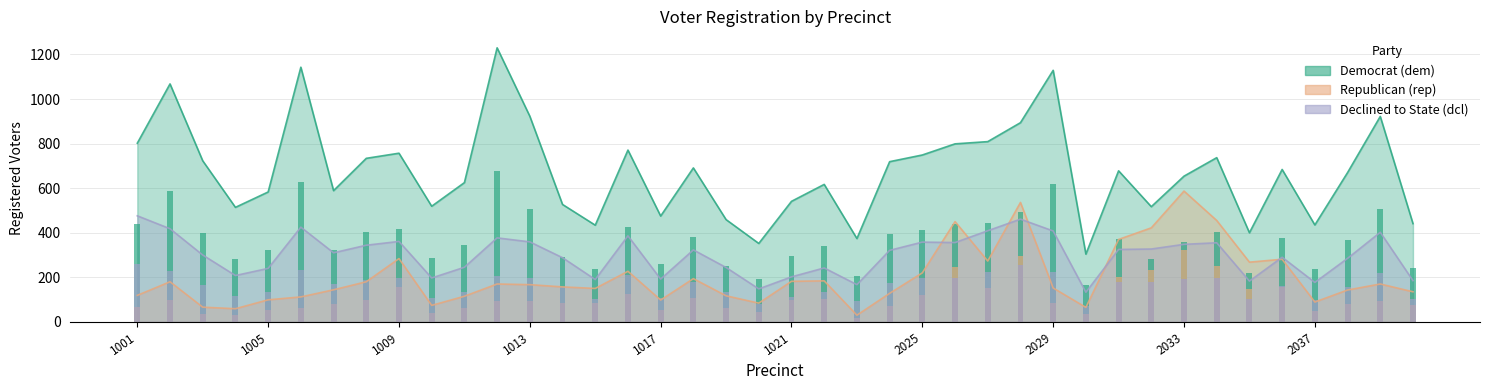

What value does the dem series have at 2027, to the nearest 100?

800